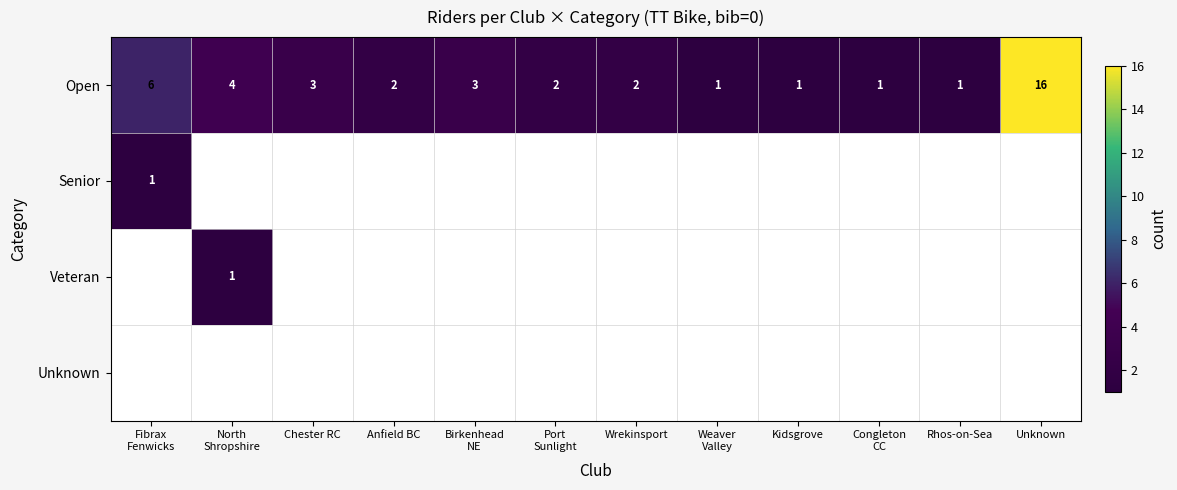

Which category has the highest value in the Open series?

Unknown